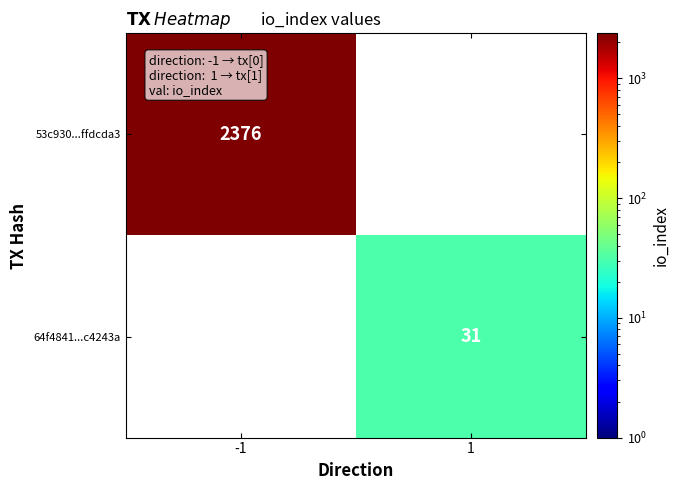

Is it true that 53c930...ffdcda3 equals 2376 at -1?

True